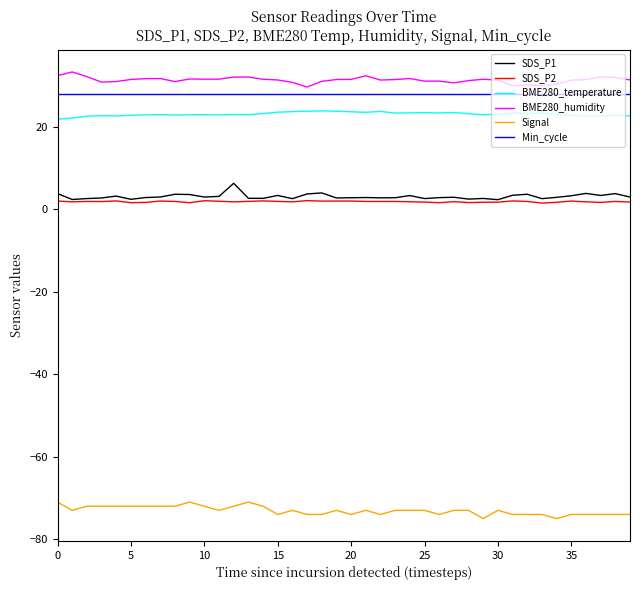

What is the highest value of the Min_cycle series?

28.0